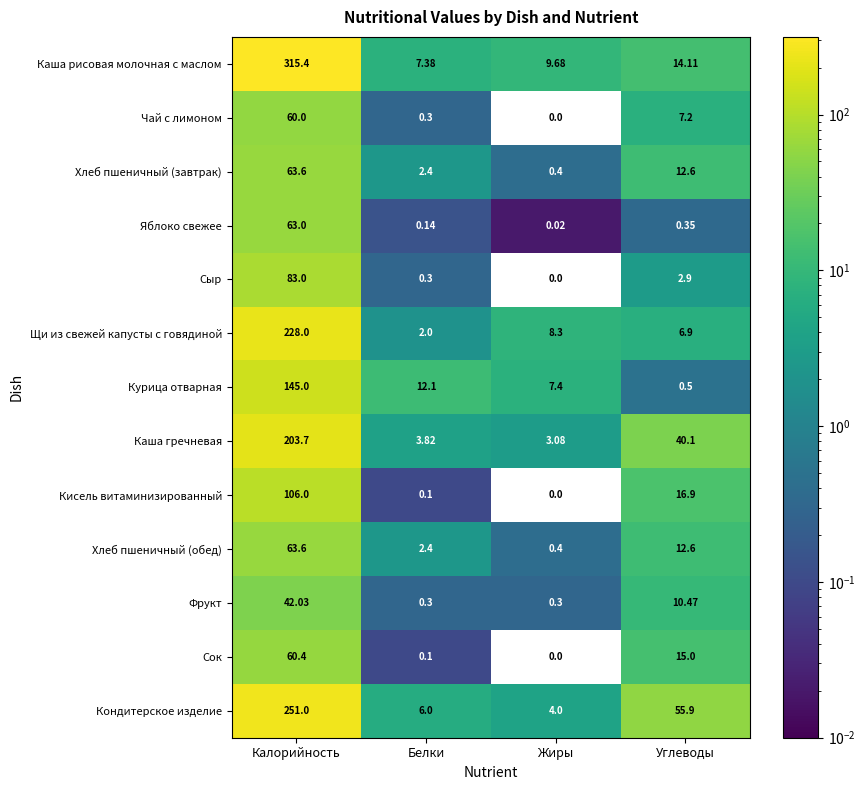

Between Калорийность and Жиры, which series saw the biggest shift?

Каша рисовая молочная с маслом